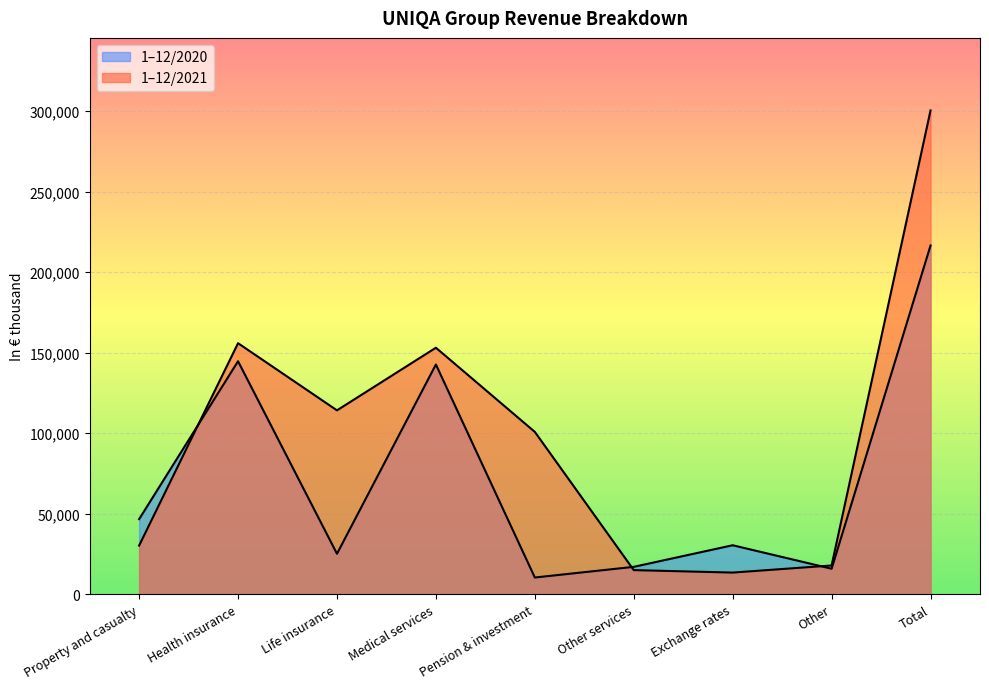

At which label is 1-12/2020 closest to 113494?

Medical services